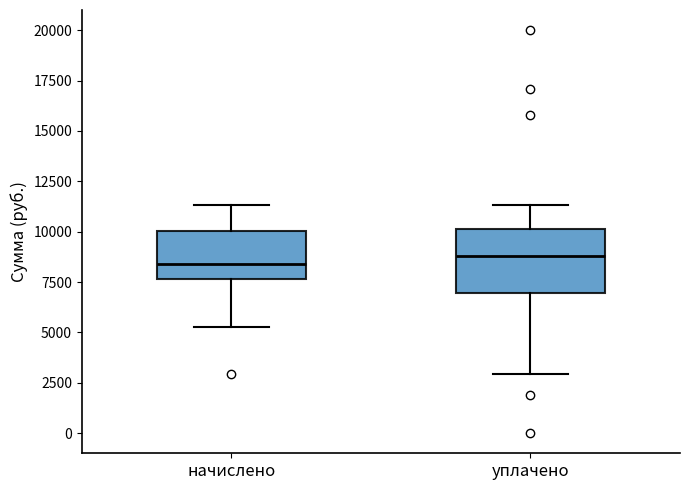

Reading left to right, read every box against the y-axis: the position of its median line, the range the box covers, and the ends of its whiskers. The values are not printed on the chart, so give them approximately, as read against the axis.

начислено: median 8500, box 7500 to 10000, whiskers 5500 to 11500
уплачено: median 9000, box 7000 to 10000, whiskers 3000 to 11500